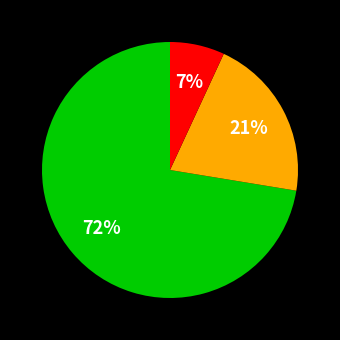

Is there any slice that represents more than half of the pie?

Yes